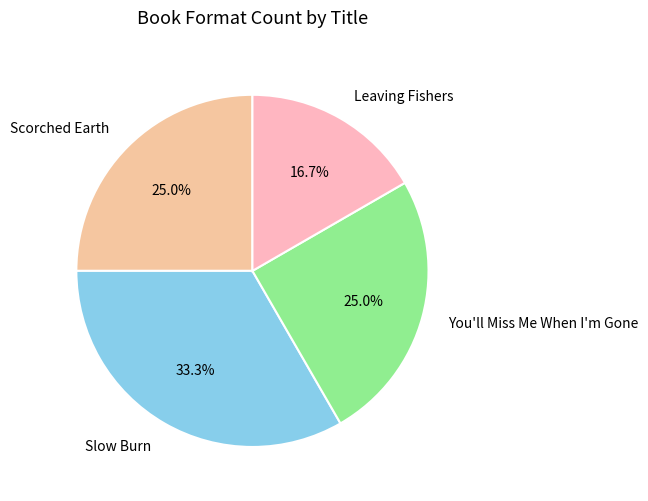

Is there a majority slice in this chart?

No